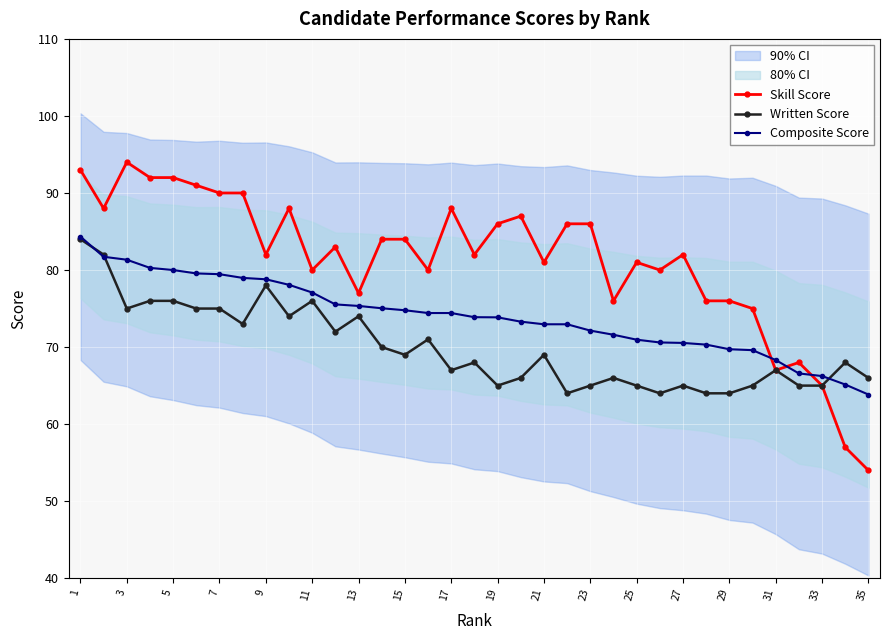

Reading left to right, transcribe all the data shown in this chart.

Skill Score: 93.0	88.0	94.0	92.0	92.0	91.0	90.0	90.0	82.0	88.0	80.0	83.0	77.0	84.0	84.0	80.0	88.0	82.0	86.0	87.0	81.0	86.0	86.0	76.0	81.0	80.0	82.0	76.0	76.0	75.0	67.0	68.0	65.0	57.0	54.0
Written Score: 84.0	82.0	75.0	76.0	76.0	75.0	75.0	73.0	78.0	74.0	76.0	72.0	74.0	70.0	69.0	71.0	67.0	68.0	65.0	66.0	69.0	64.0	65.0	66.0	65.0	64.0	65.0	64.0	64.0	65.0	67.0	65.0	65.0	68.0	66.0
Composite Score: 84.3	81.7	81.3	80.3	80.0	79.6	79.5	79.0	78.8	78.1	77.1	75.5	75.3	75.0	74.8	74.4	74.4	73.9	73.9	73.3	73.0	73.0	72.1	71.6	71.0	70.6	70.5	70.3	69.7	69.6	68.3	66.6	66.2	65.1	63.8